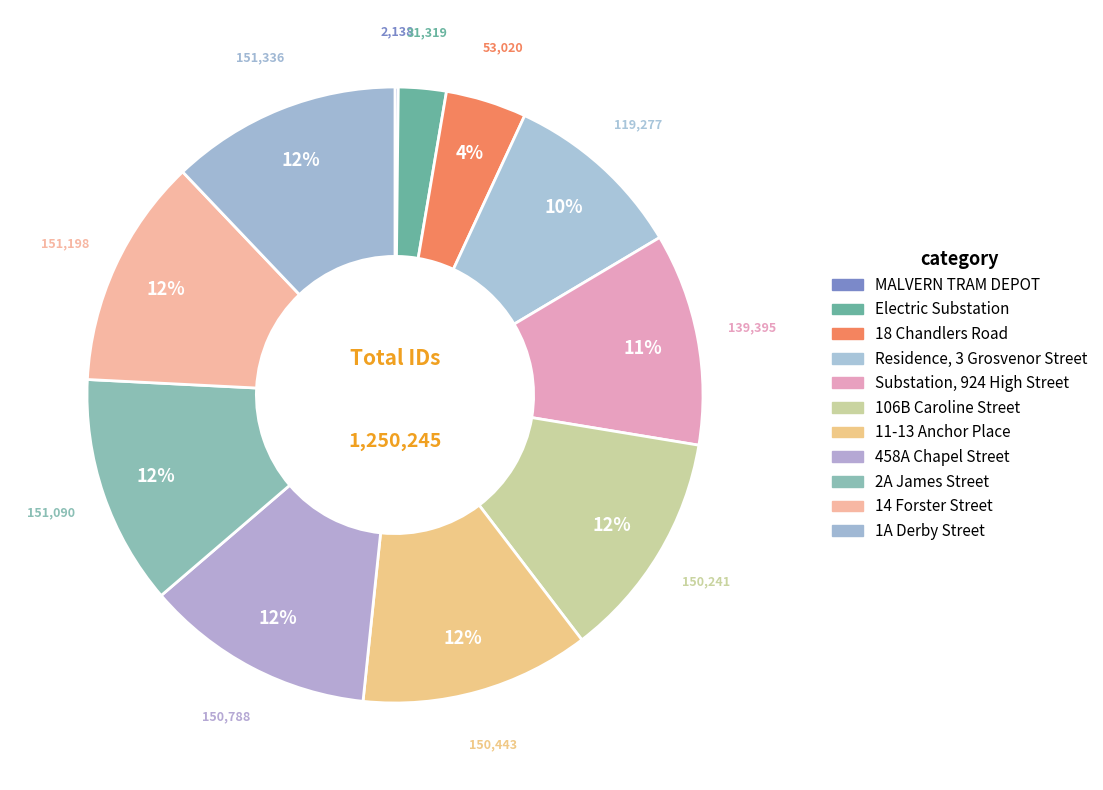

Which slice is the smallest?

MALVERN TRAM DEPOT